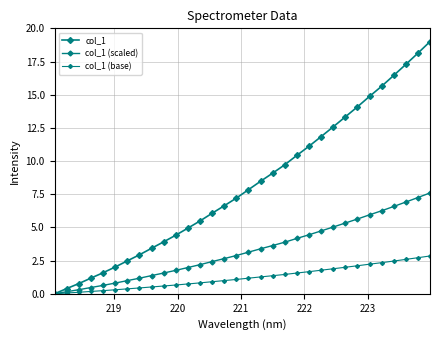

Does the chart display data point markers on the line(s)?

Yes